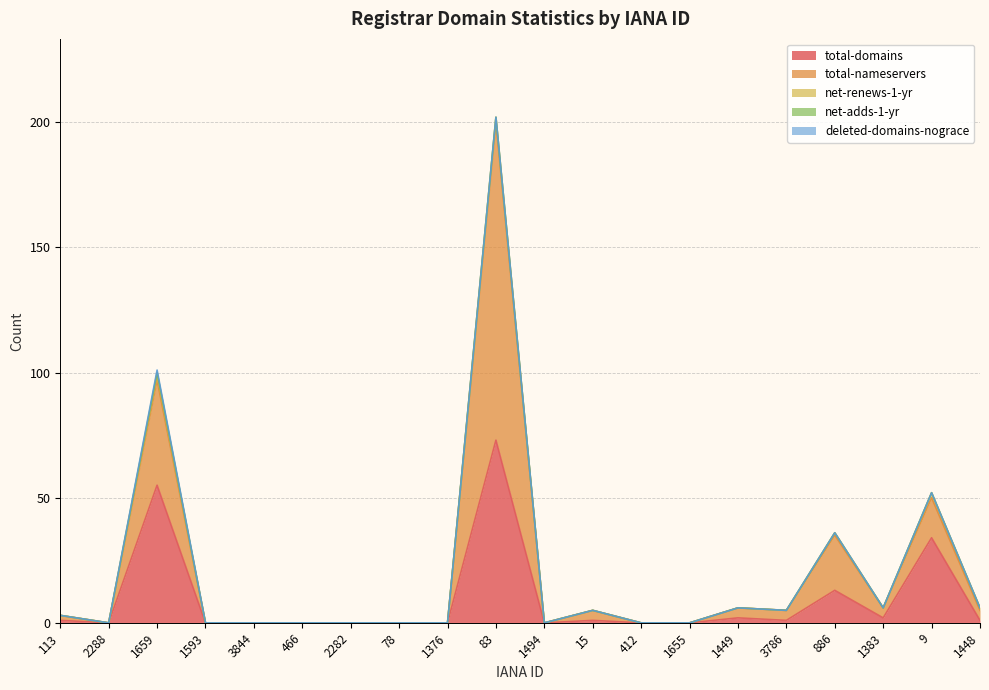

Between which two adjacent categories do total-nameservers and total-domains first intersect?

1383 and 9